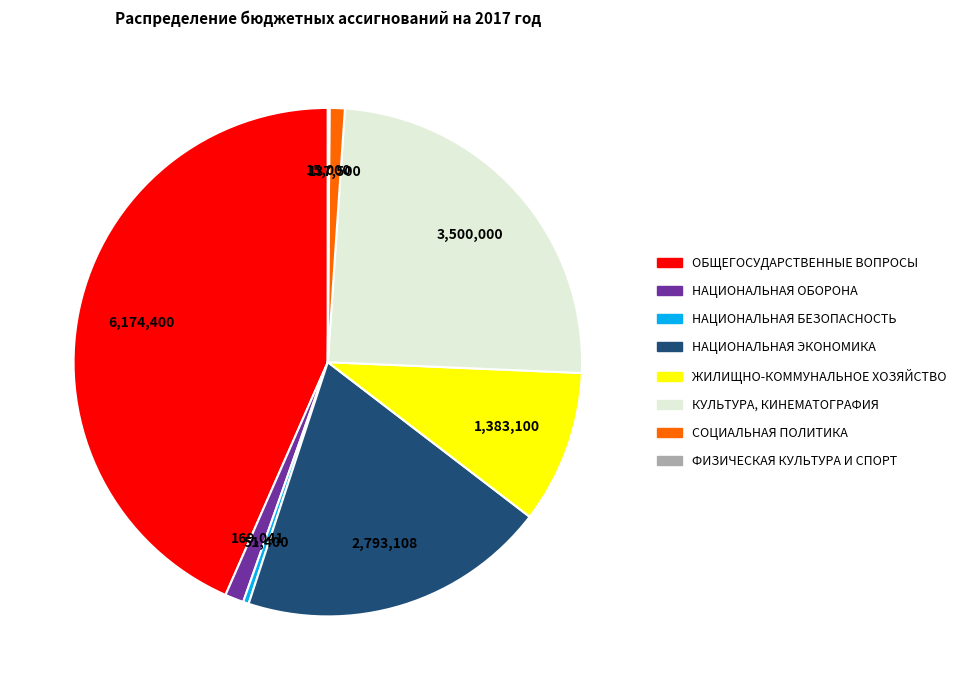

Does any single category account for the majority?

No